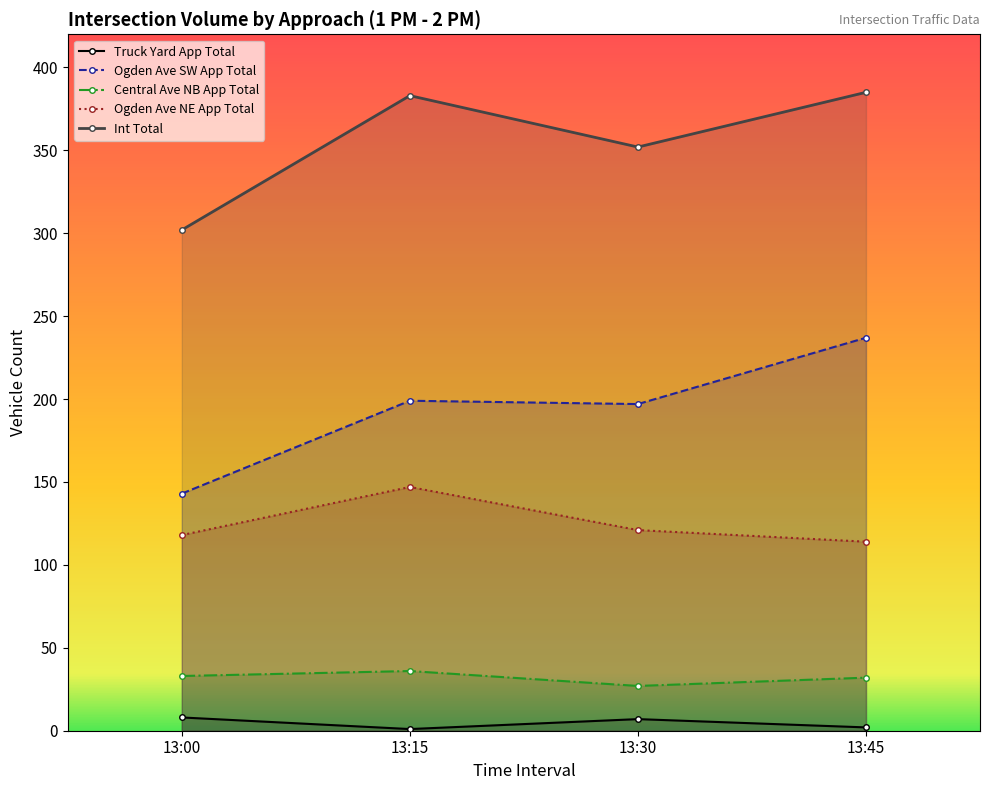

Count the number of data series in this chart.

5